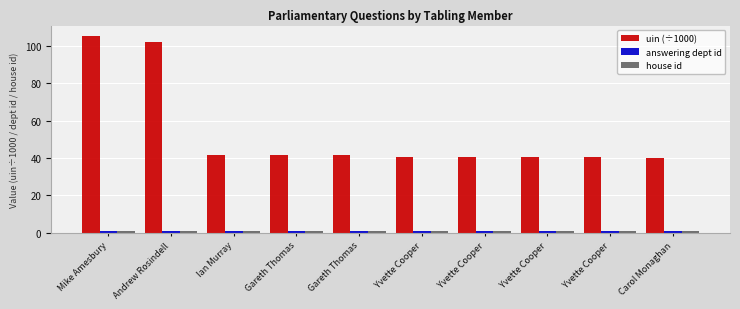

What is the sum of the house id values at Yvette Cooper and Yvette Cooper?

2.0